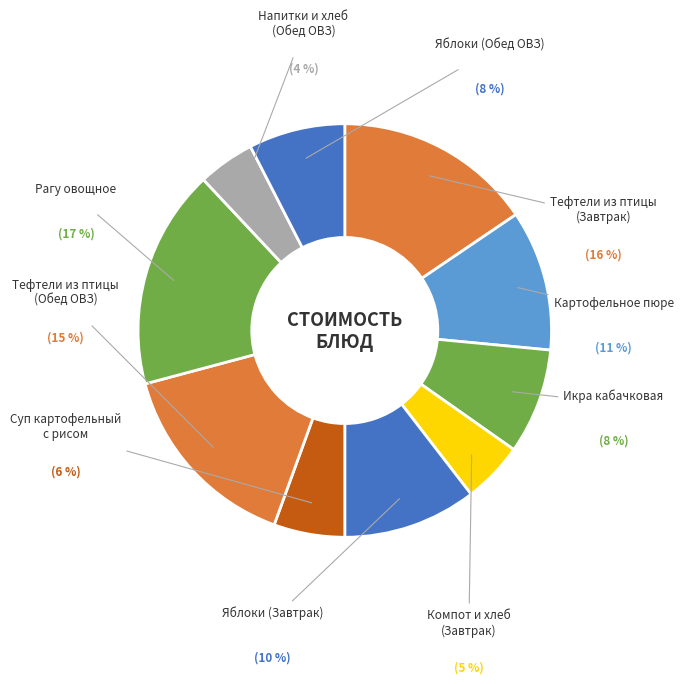

Is there a majority slice in this chart?

No